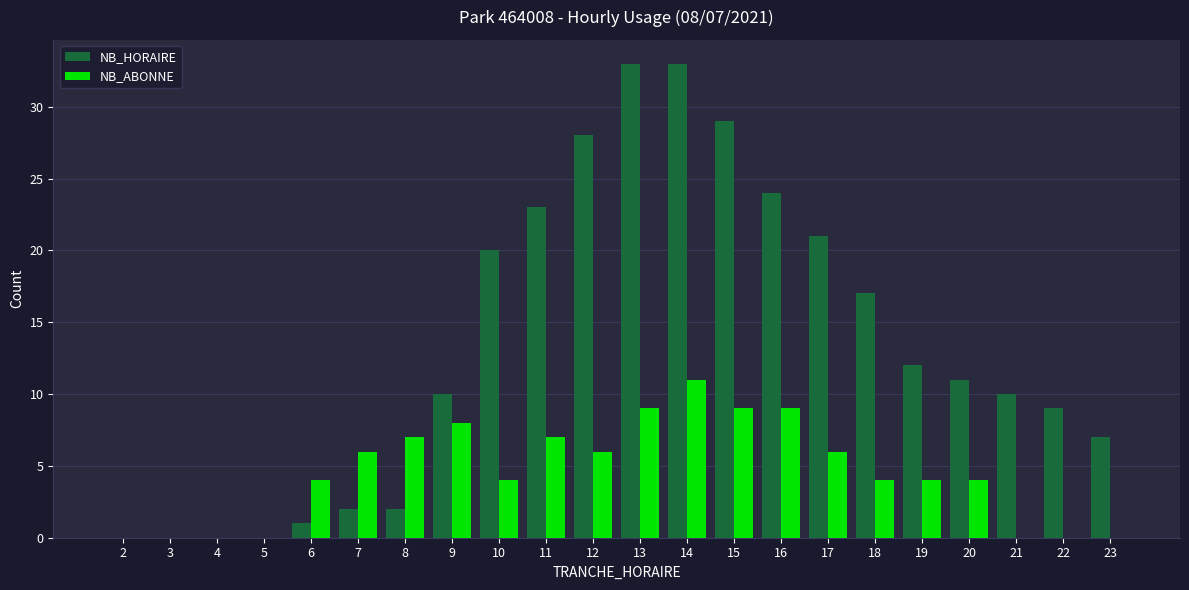

What is the sum of all NB_ABONNE values?

98